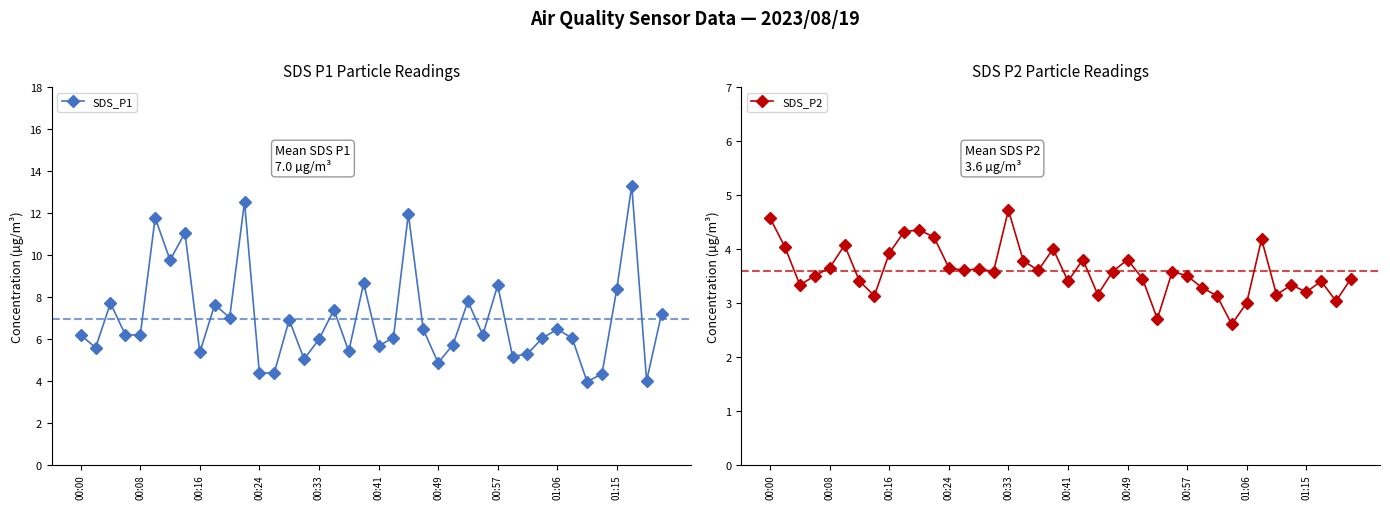

Where does the SDS_P2 series first go above 3?

00:00